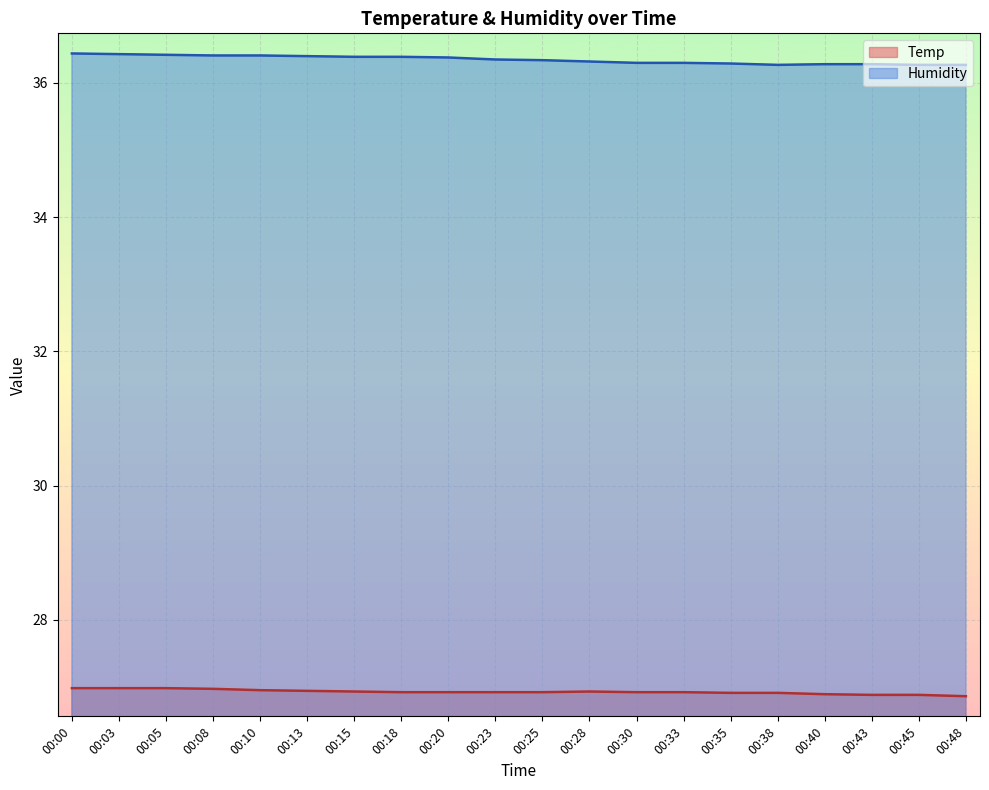

Rank the series at 00:30 from highest to lowest value.

Humidity, Temp